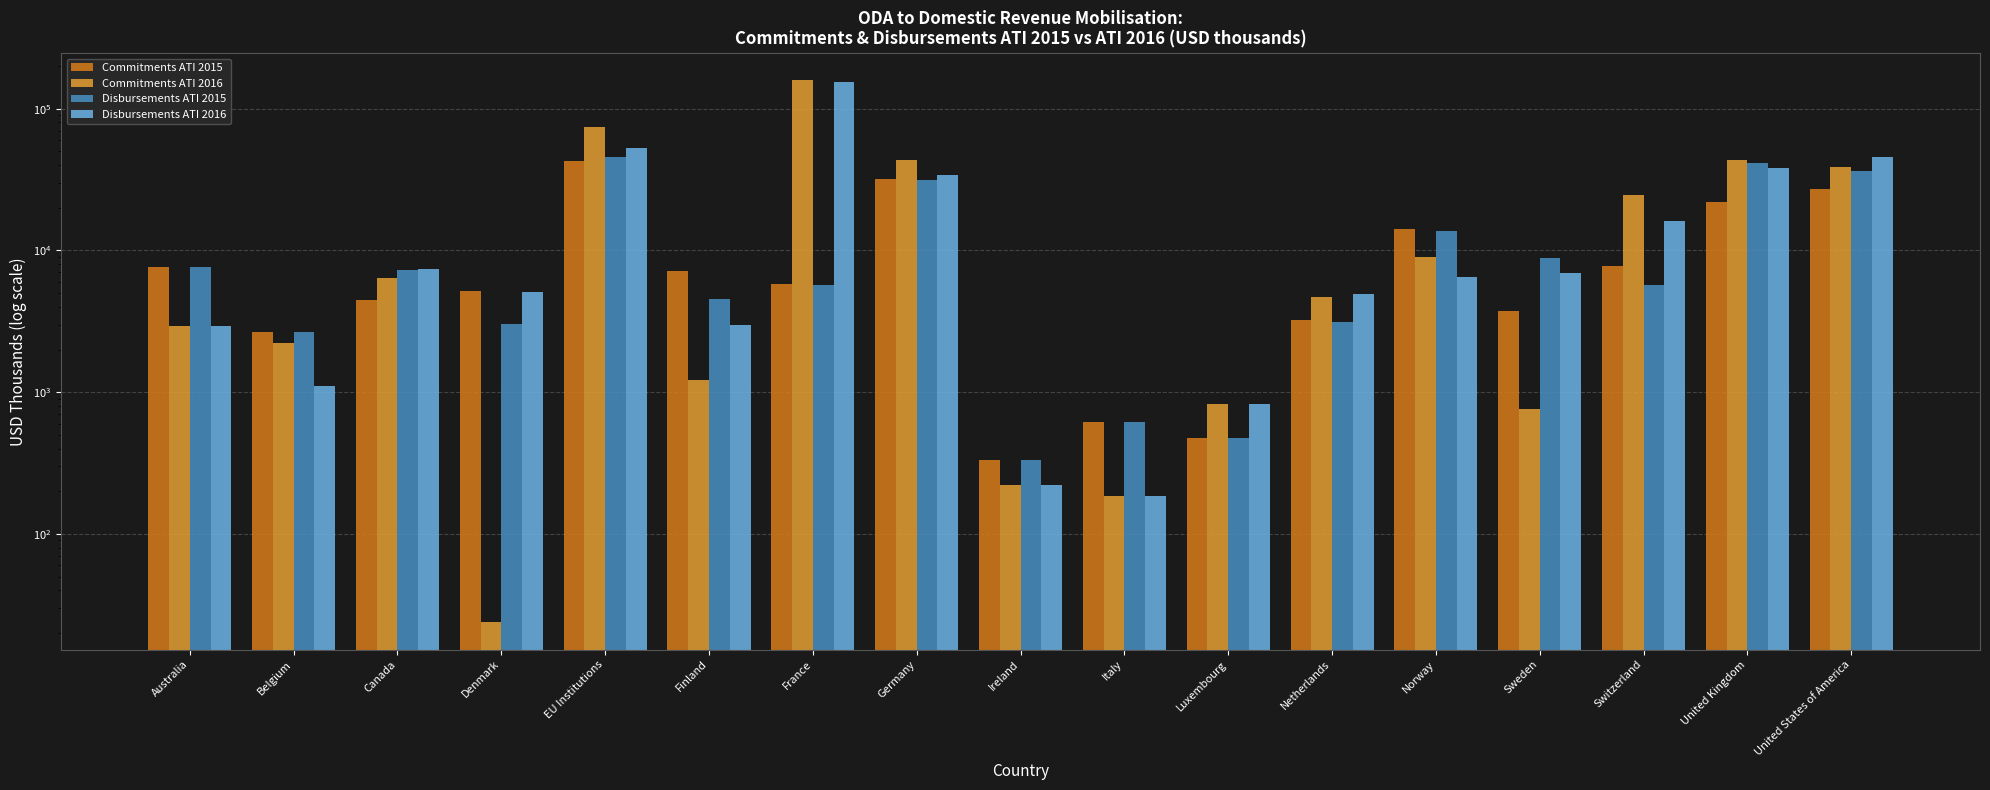

Which category has the lowest value in the Commitments ATI 2016 series?

Denmark